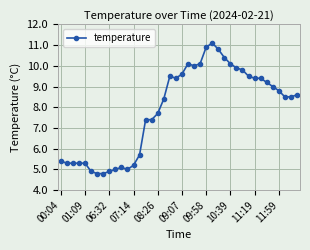

What is the smallest value displayed?

4.8